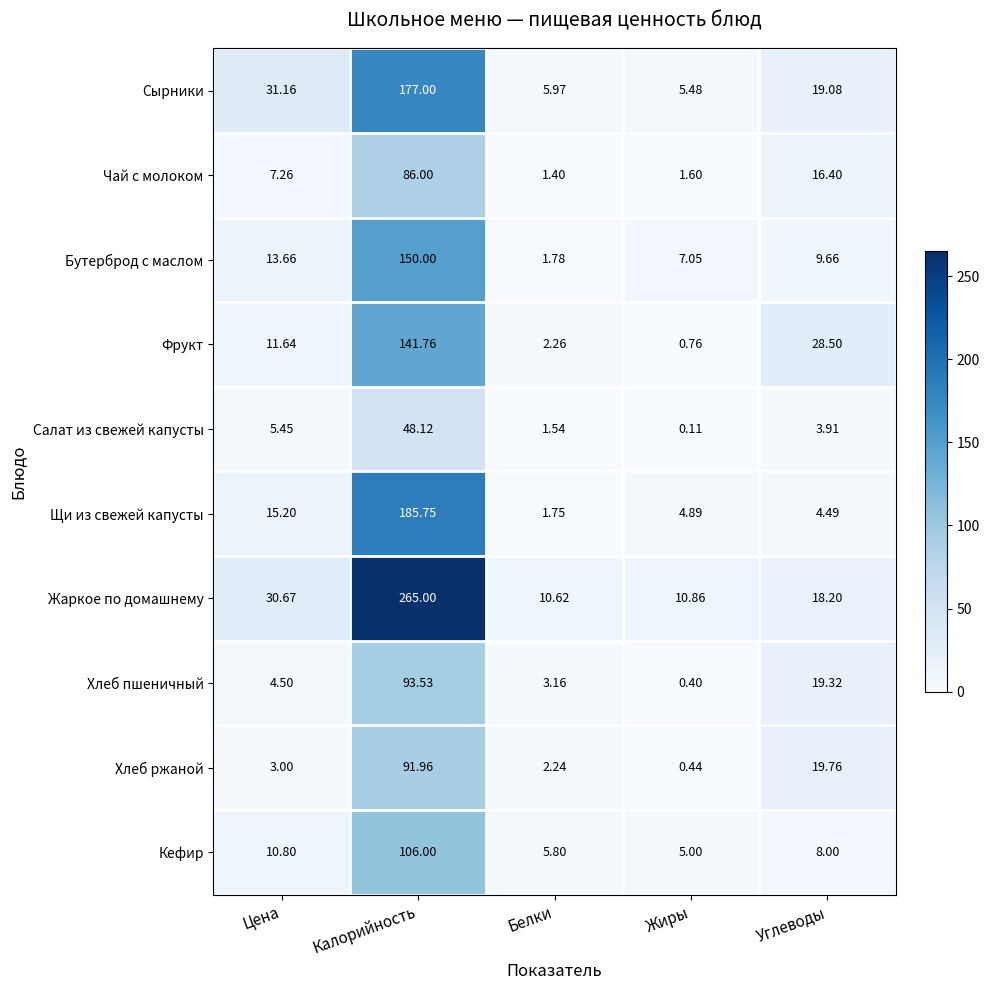

How many series are shown in this chart?

10